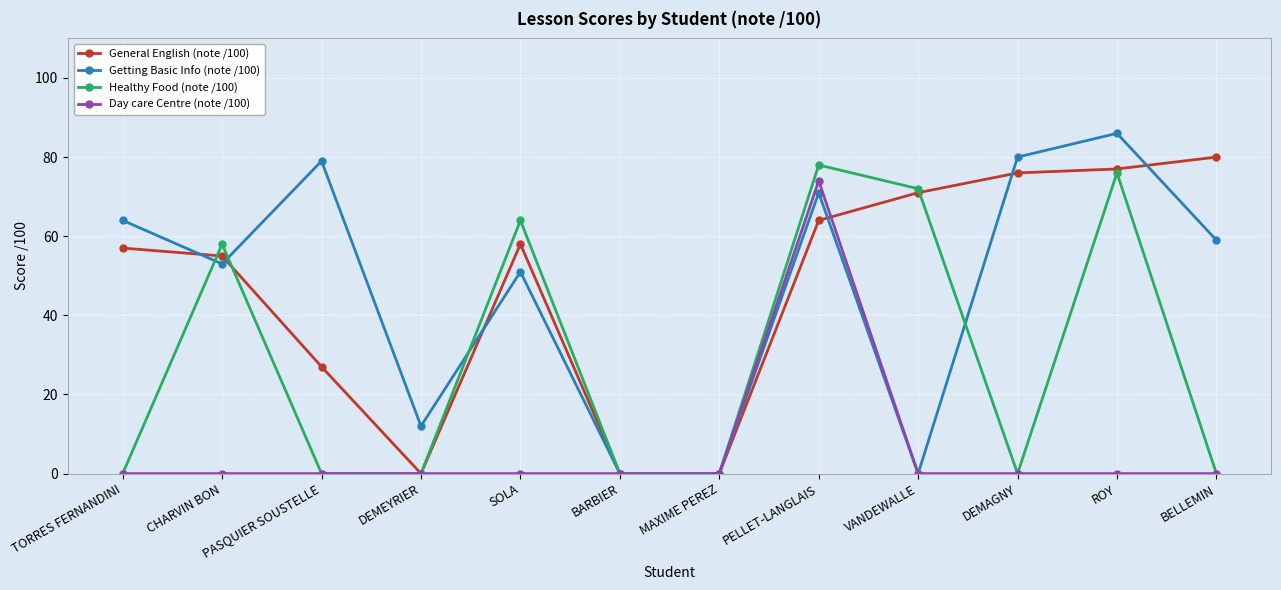

The General English (note /100) series shows 25 at CHARVIN BON. True or false?

False